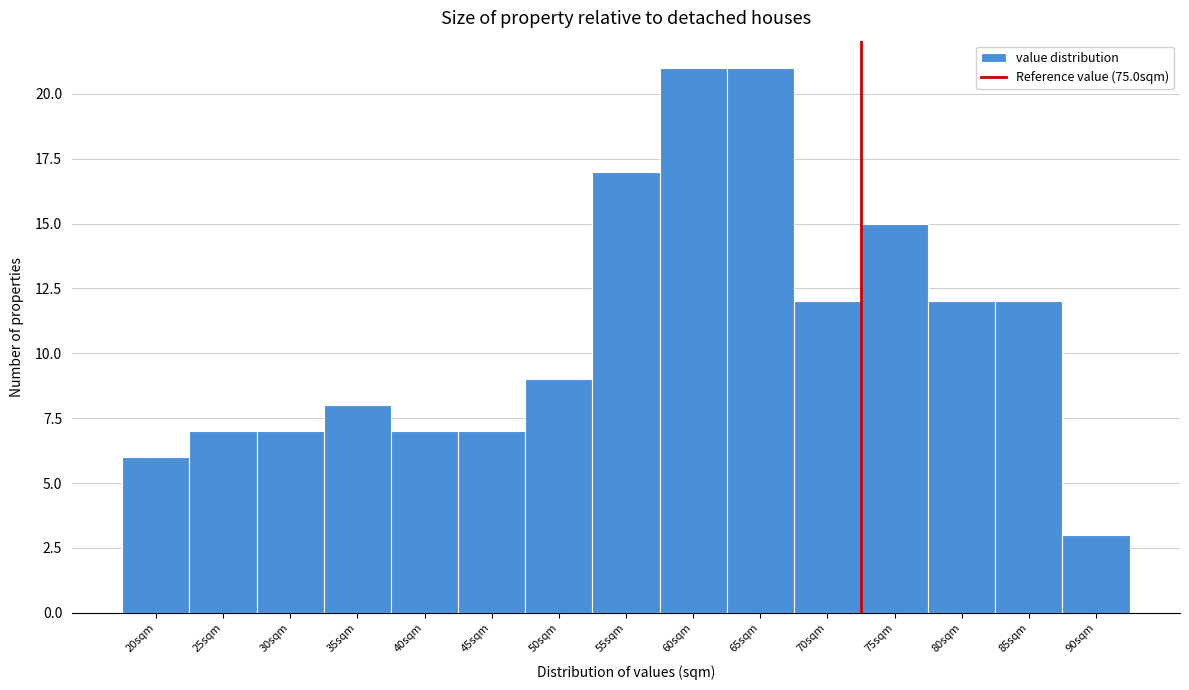

Reading right to left, list all the values displayed in this chart.

90sqm=3	85sqm=12	80sqm=12	75sqm=15	70sqm=12	65sqm=21	60sqm=21	55sqm=17	50sqm=9	45sqm=7	40sqm=7	35sqm=8	30sqm=7	25sqm=7	20sqm=6